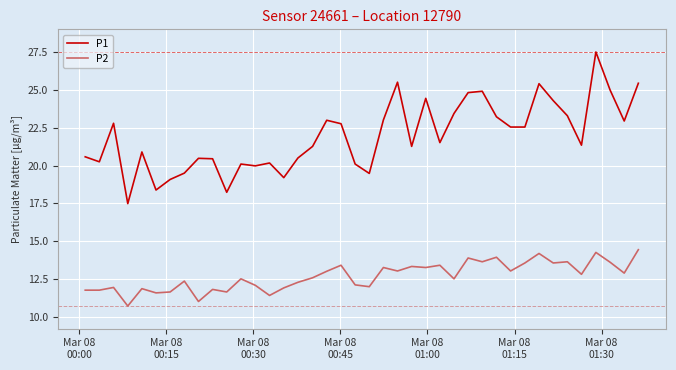

True or false: P1 and P2 cross at least once.

False